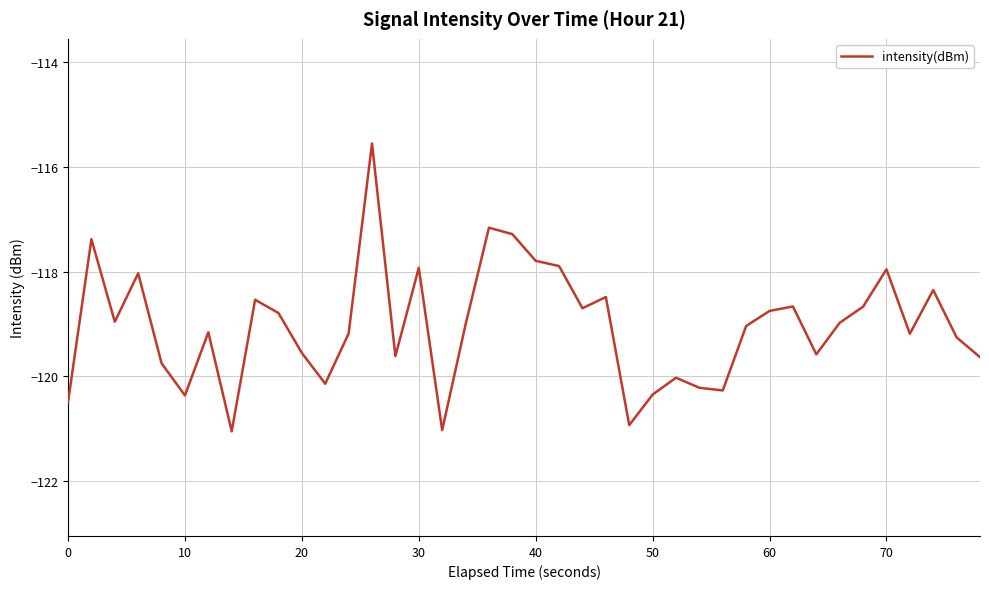

What is the maximum value shown in the chart?

-115.6